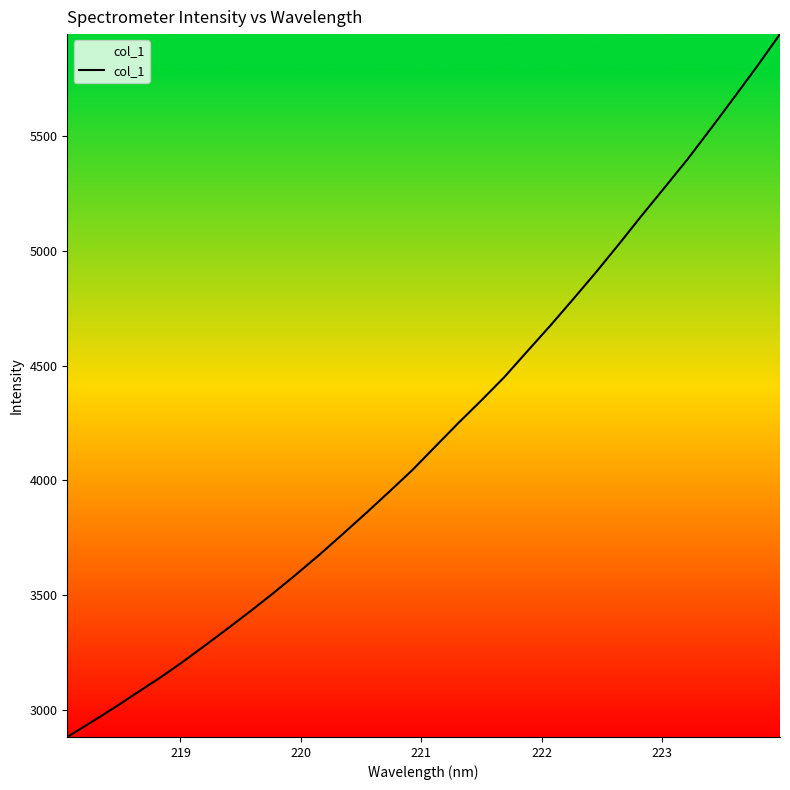

What is the difference between the maximum and minimum values?

3060.8